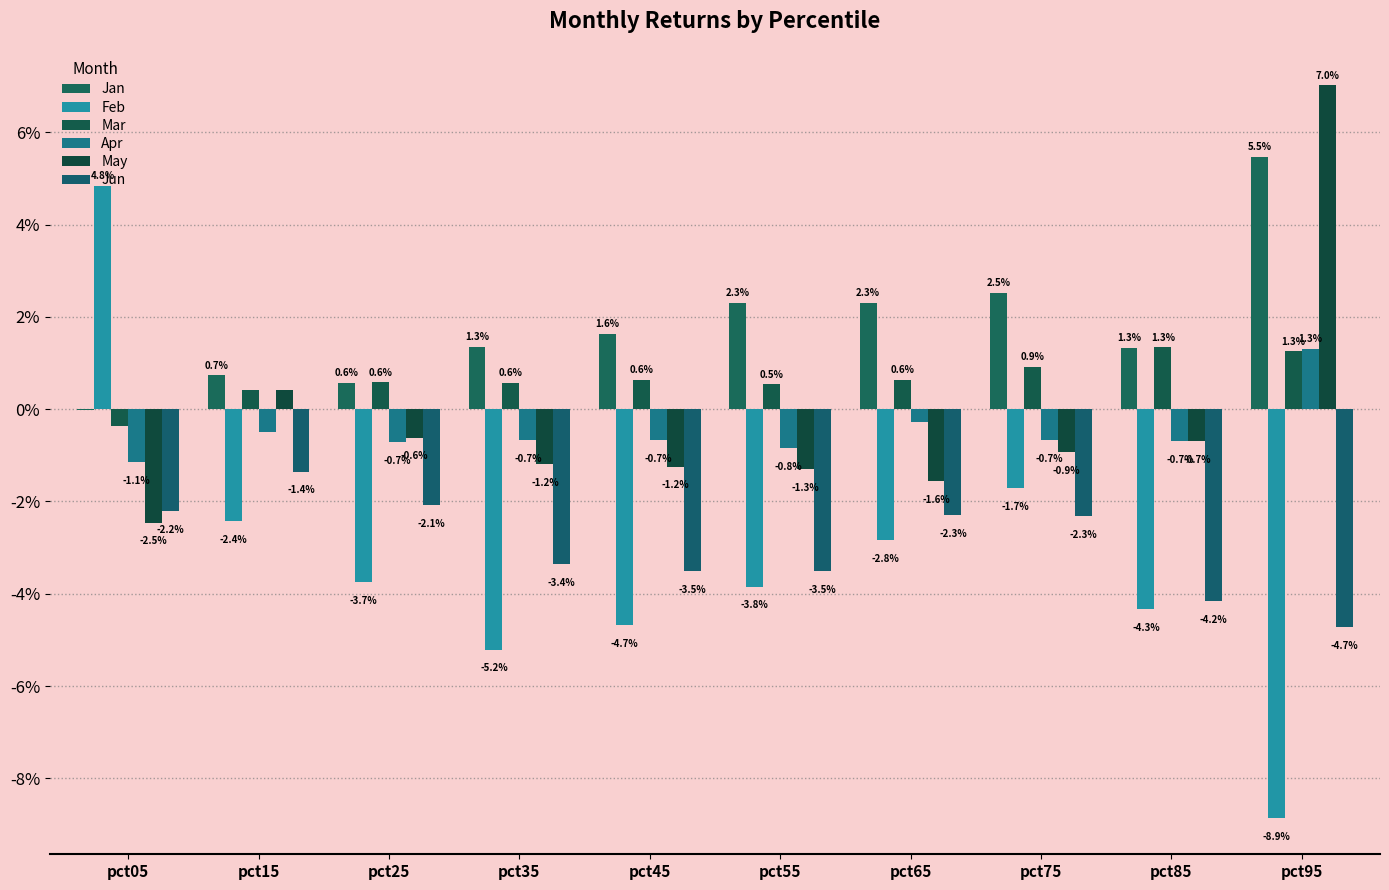

What are all the series names shown in the legend?

Jan, Feb, Mar, Apr, May, Jun